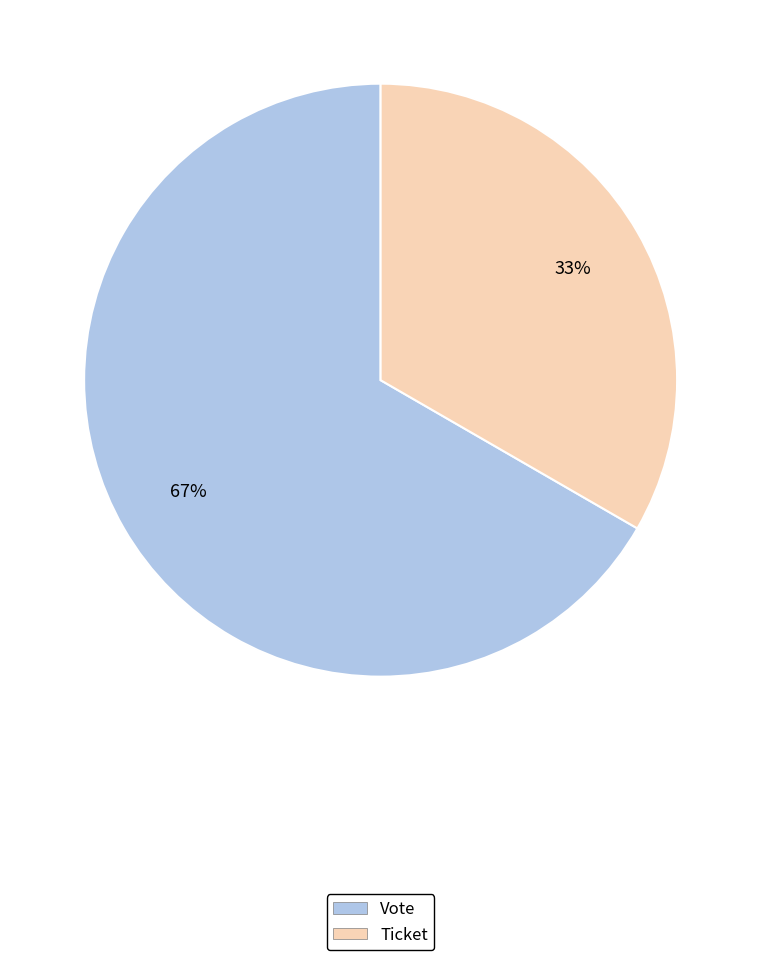

Count the number of slices in the pie.

2